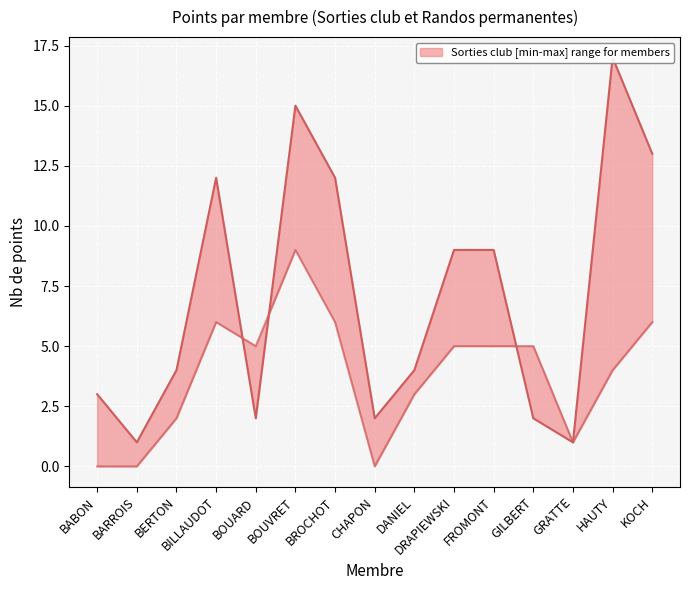

How many Randos permanentes (Nb de points) values are between 1 and 6?

11